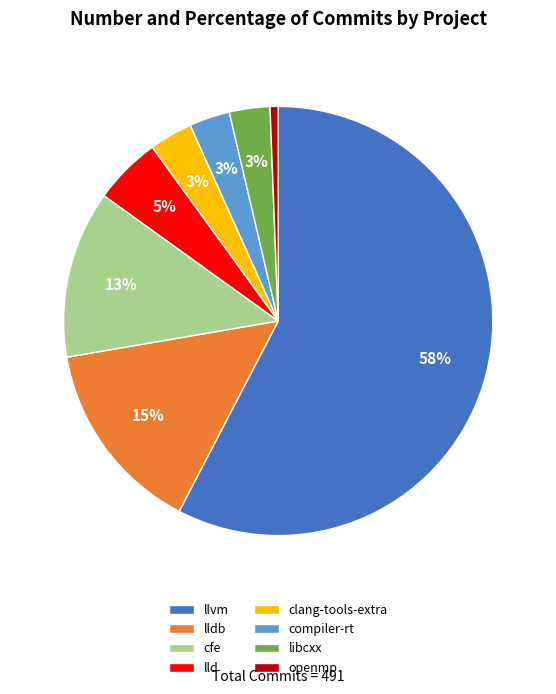

To the nearest percent, what is the average slice percentage?

12%